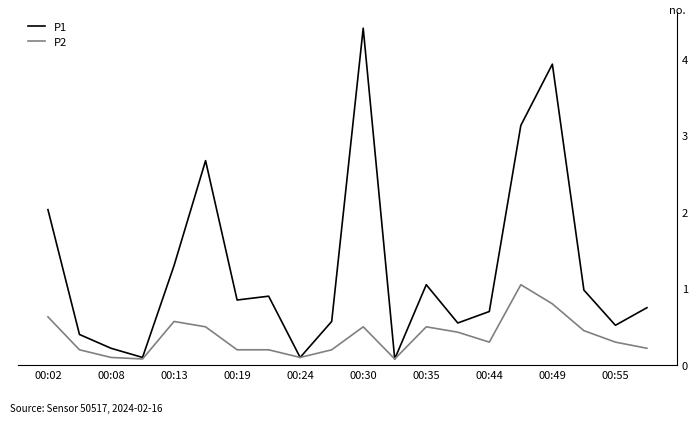

Which series has the largest total across all categories?

P1